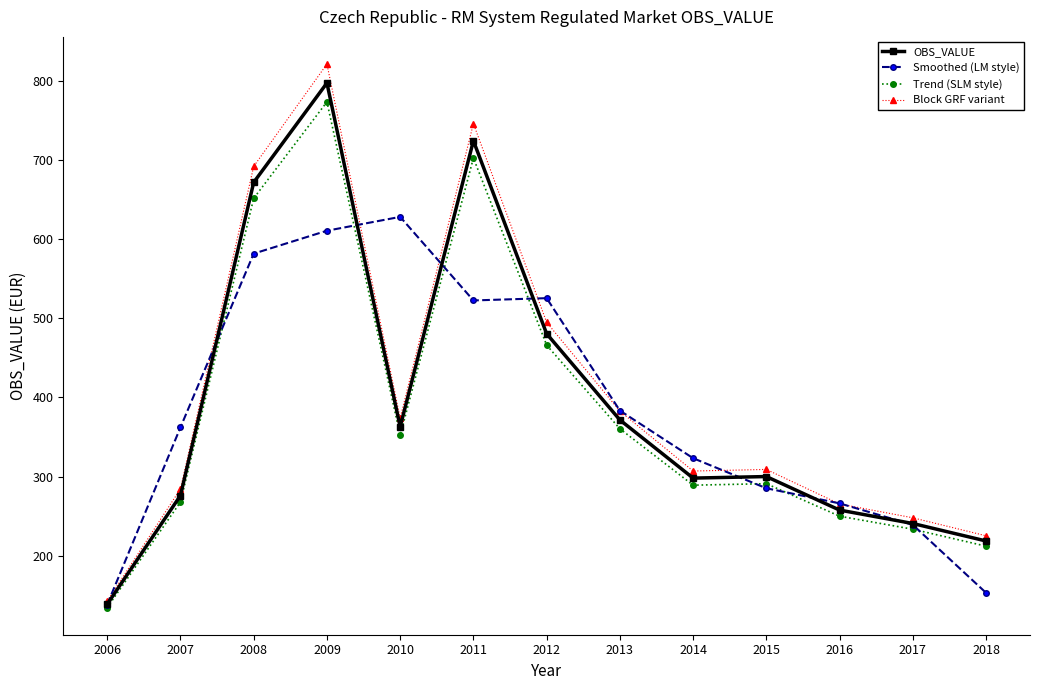

True or false: Block GRF variant and Trend (SLM style) intersect in this chart.

False